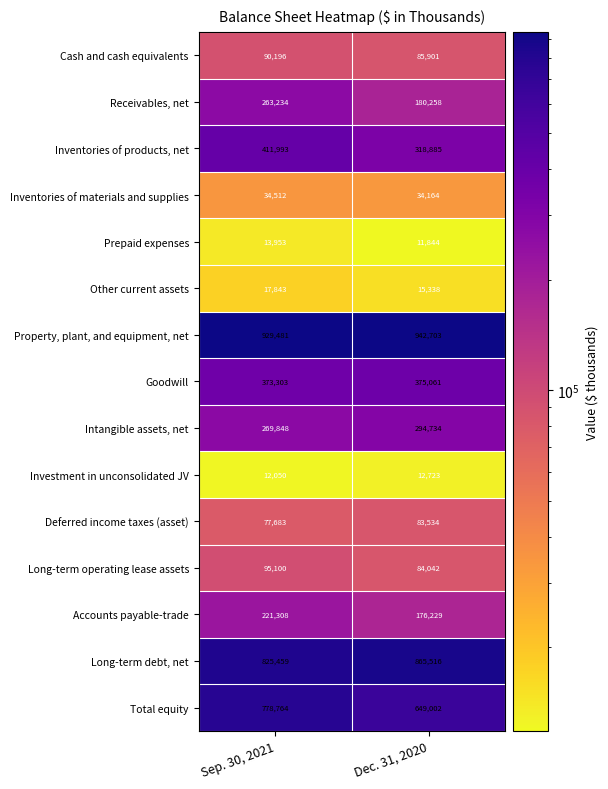

Rank the categories by Prepaid expenses value from highest to lowest.

Sep. 30, 2021, Dec. 31, 2020